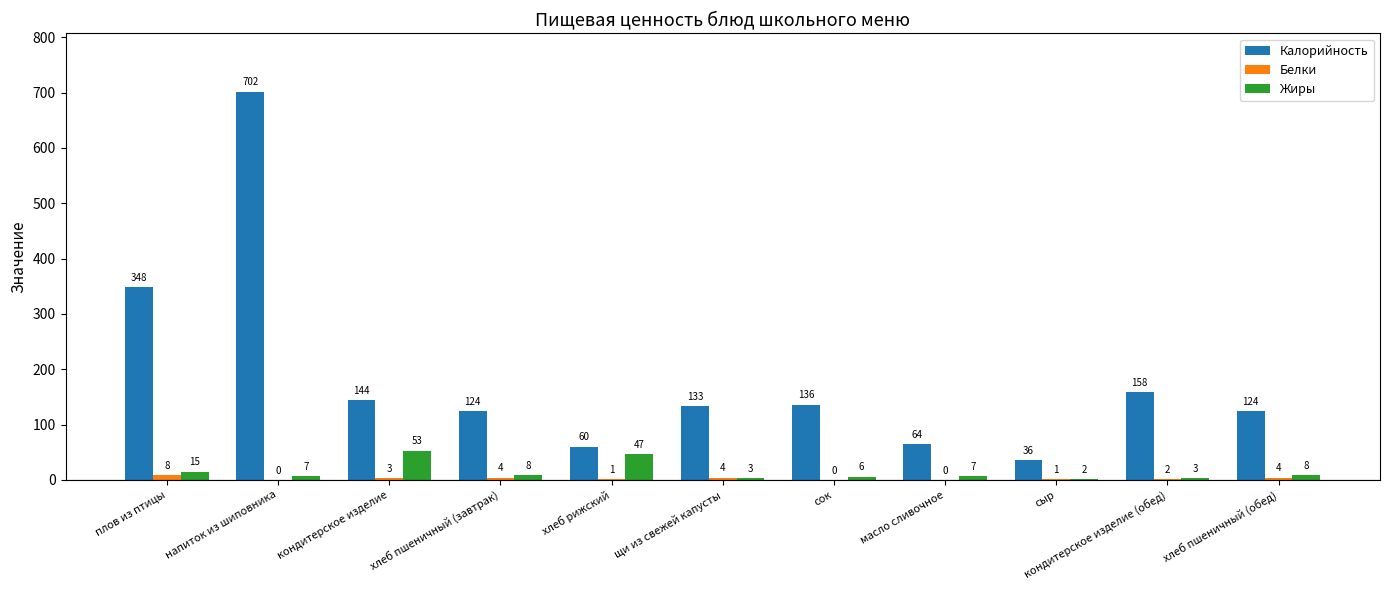

At which label does Калорийность first exceed 133?

плов из птицы